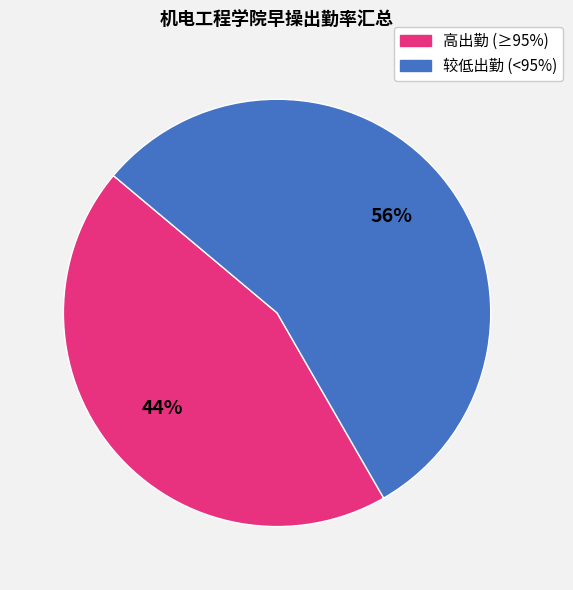

Does any single category account for the majority?

Yes